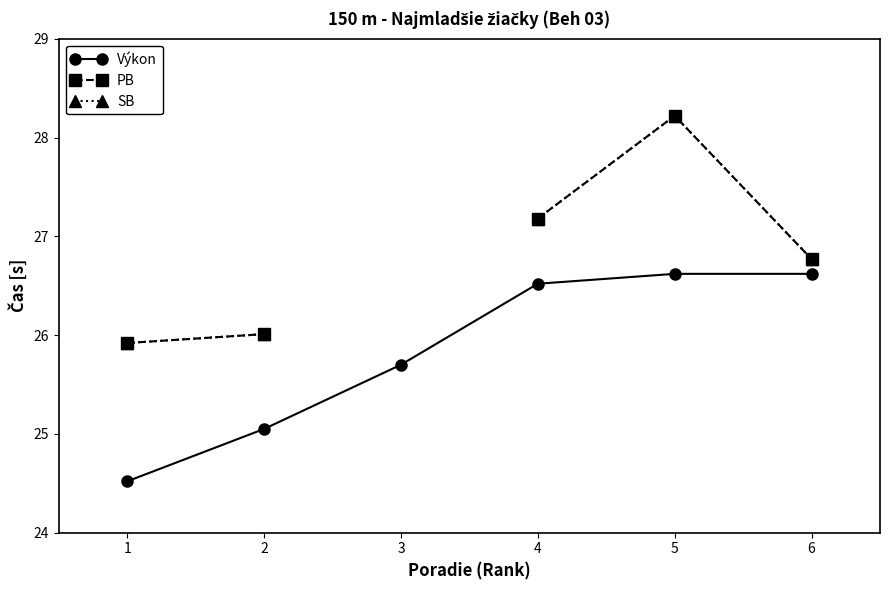

How many values in PB are above zero?

5